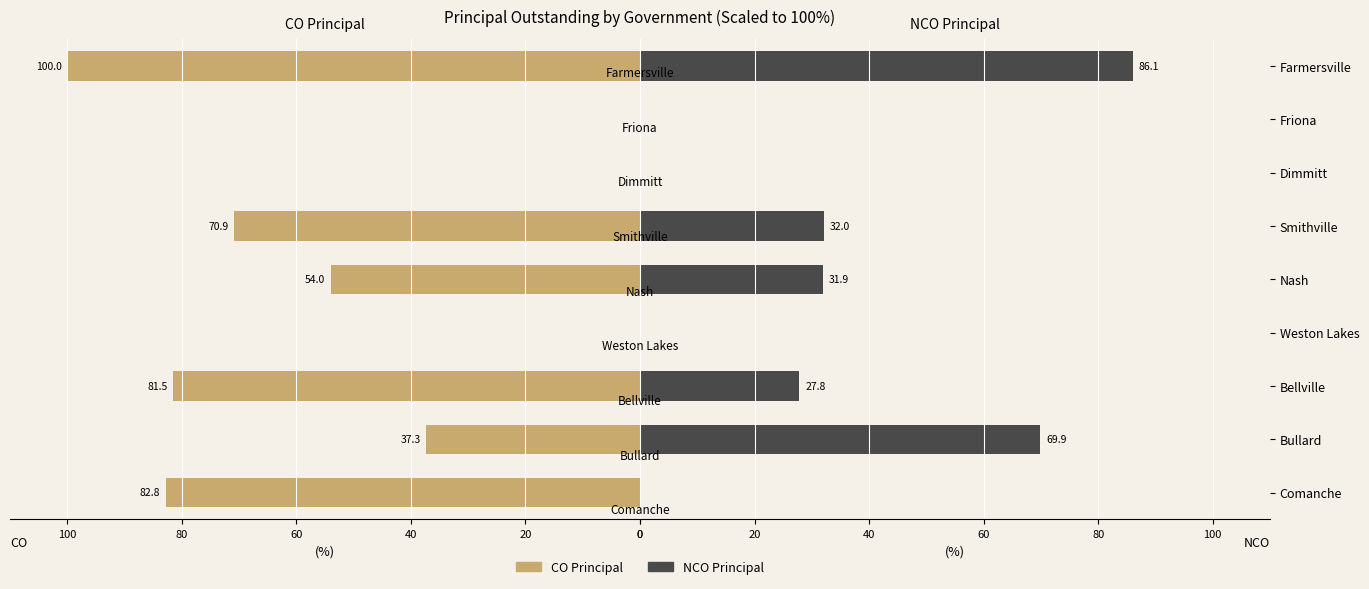

Which series changed the most between Nash and Farmersville?

NCO Principal